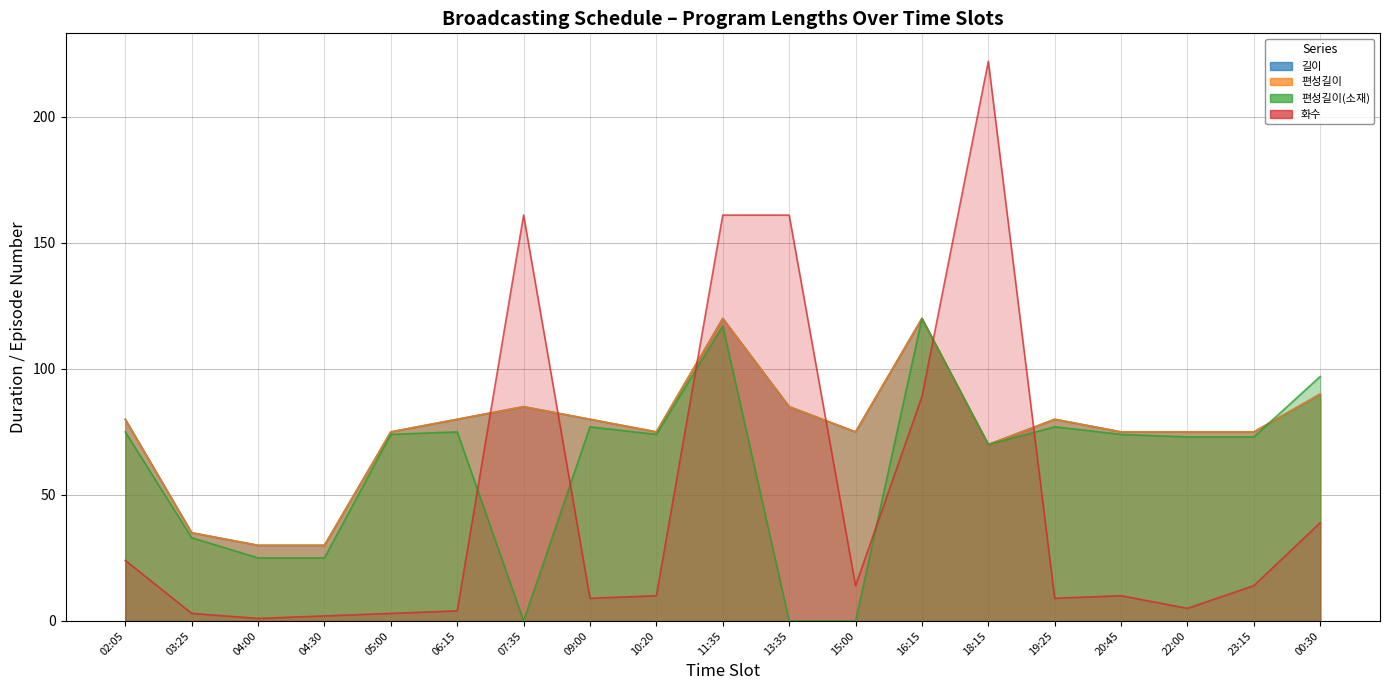

Which series has the largest range (max minus min)?

화수